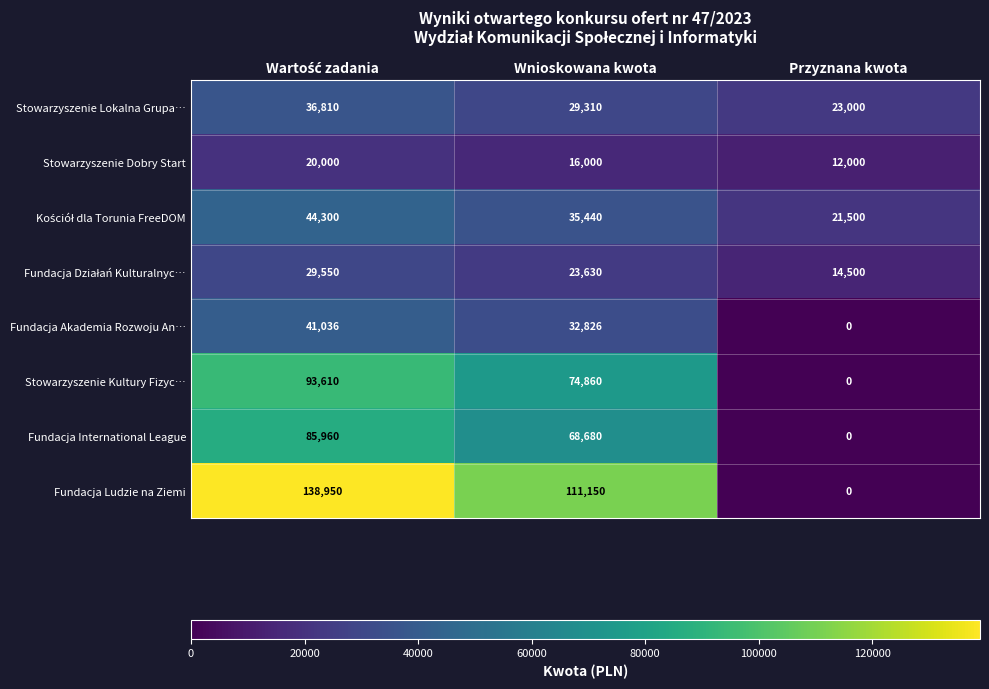

How many Stowarzyszenie Lokalna Grupa… values are between 23000 and 36810?

3